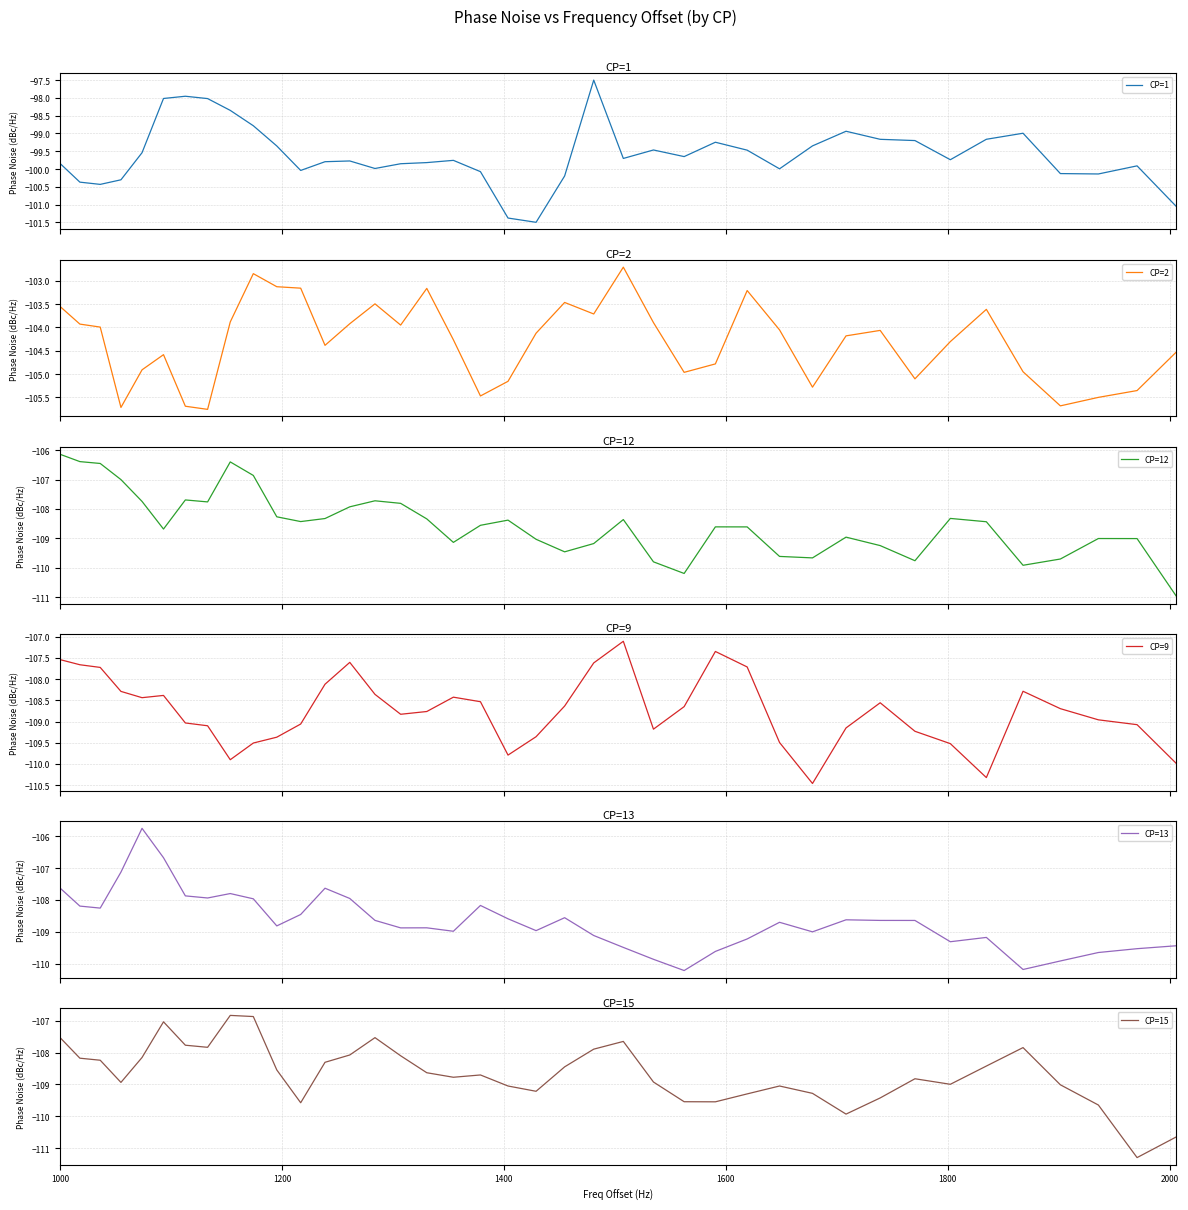

In CP=13, how many points are lower than both neighbors (excluding endpoints)?

10